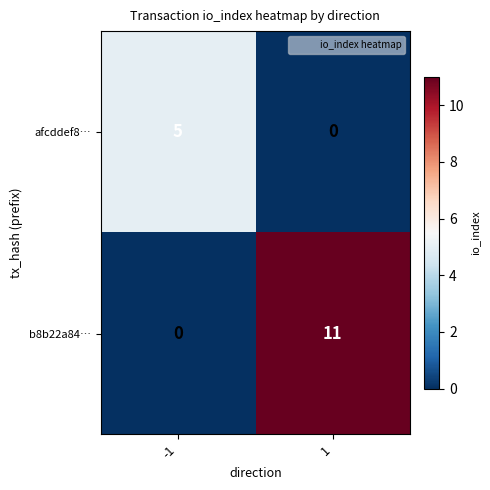

What is the difference between the maximum and minimum values in the b8b22a84… series?

11